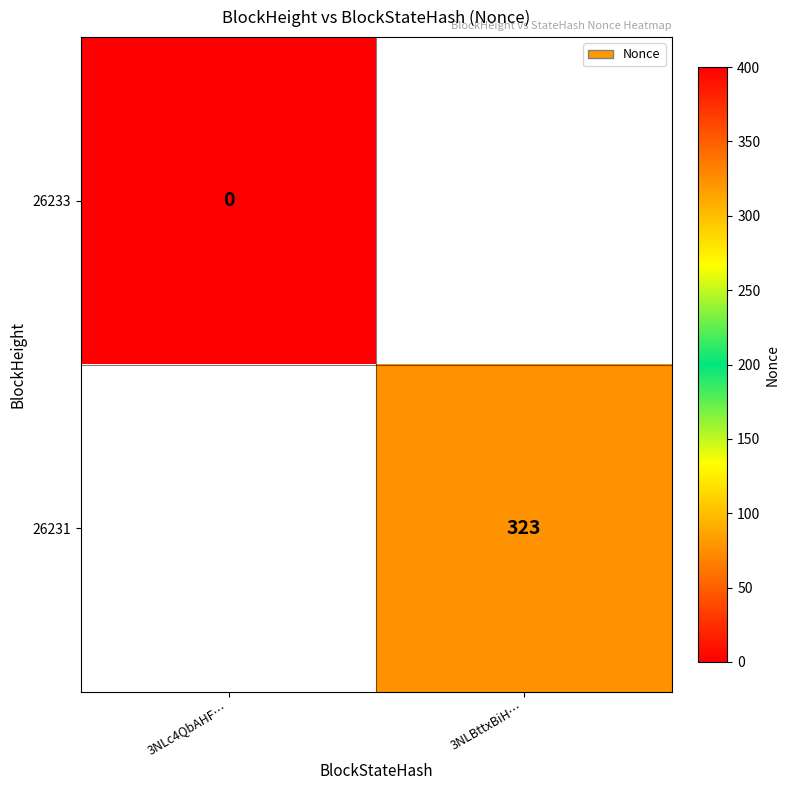

True or false: 26231 has a value of 130 at 3NLBttxBiH….

False